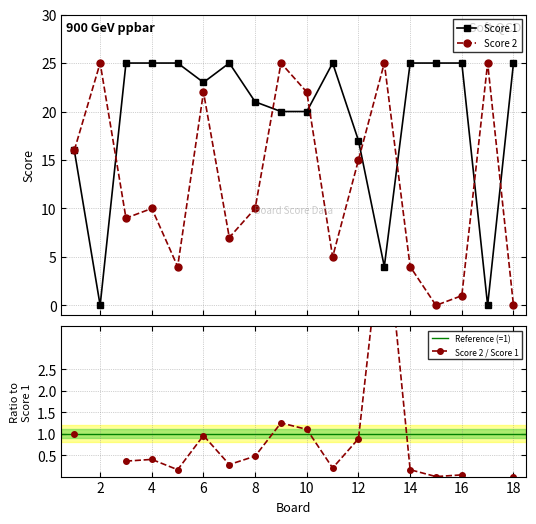

Which has a higher value, 10 or 9?

10